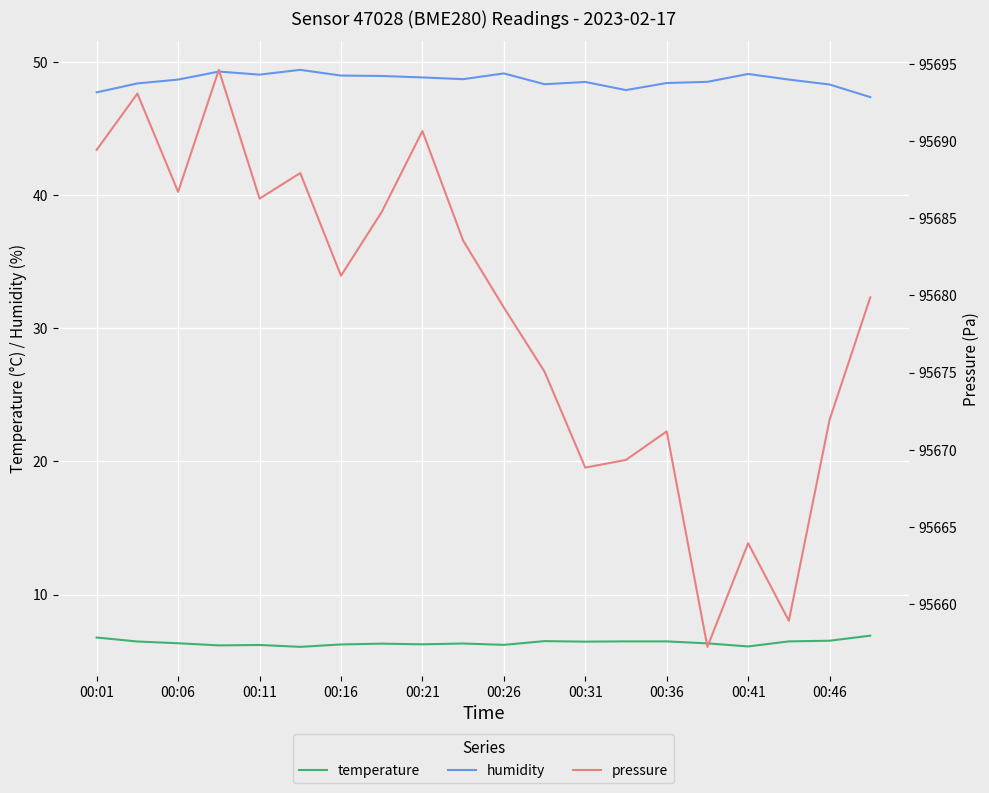

What is the highest value of the humidity series?

49.4